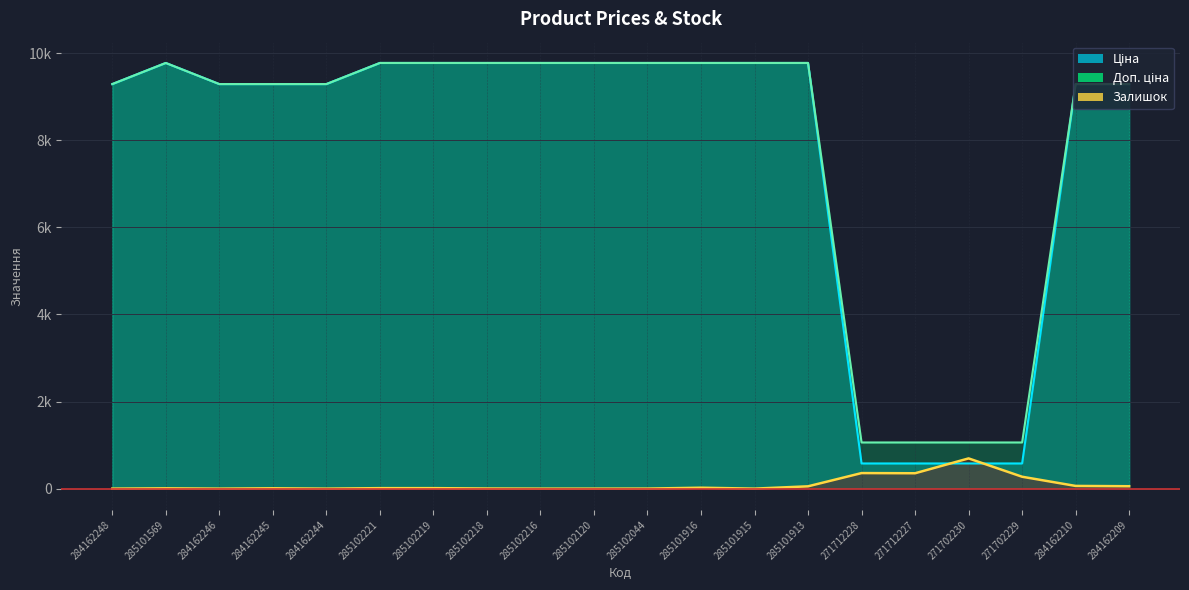

Read the Доп. ціна value at 285102221.

9775.5